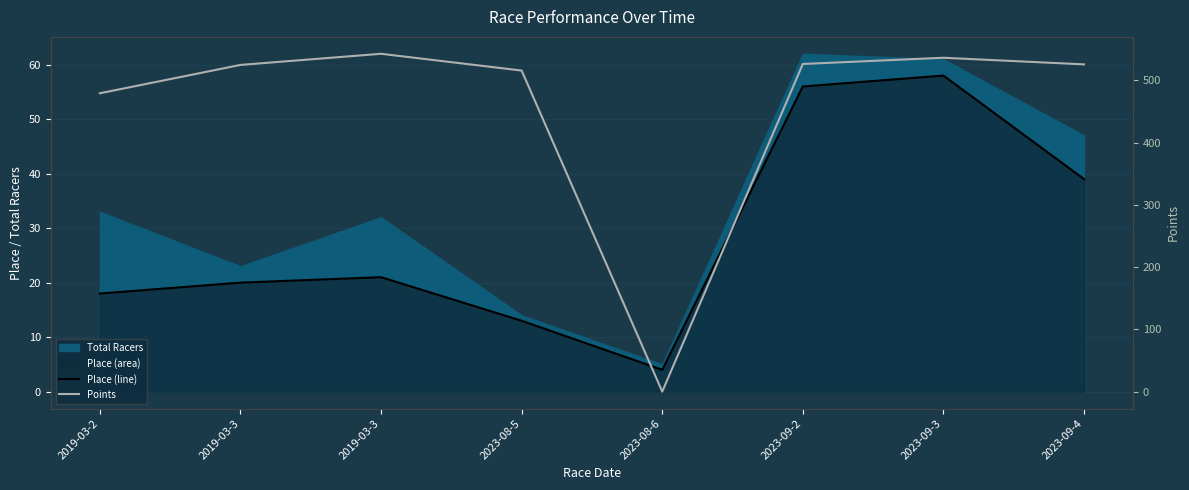

What is the difference between the maximum and minimum values in the Place (line) series?

54.0